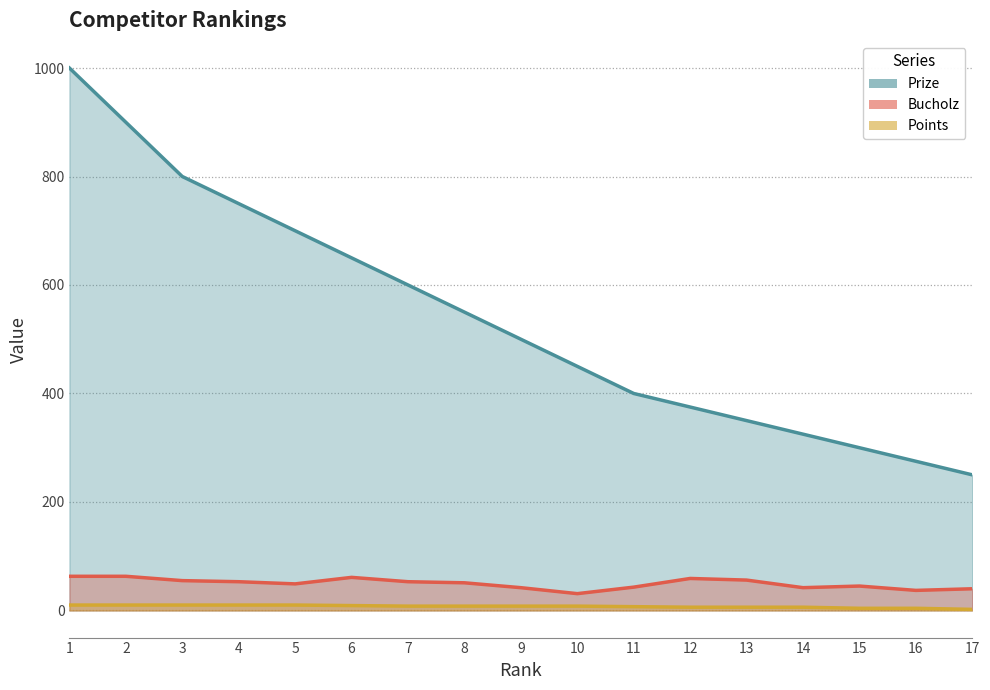

How many interior local peaks does the Bucholz series have?

3